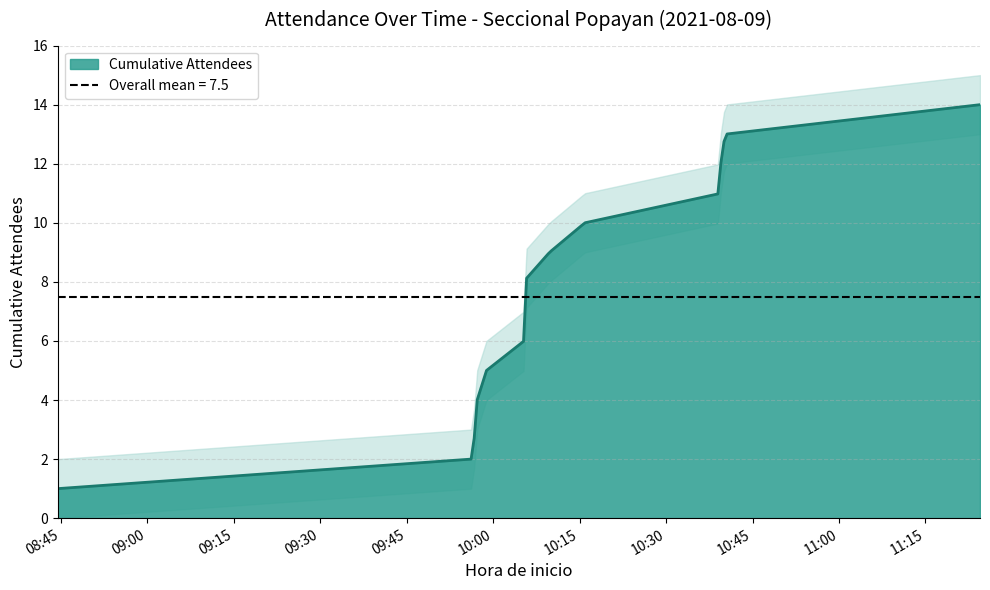

What is the greatest value displayed?

14